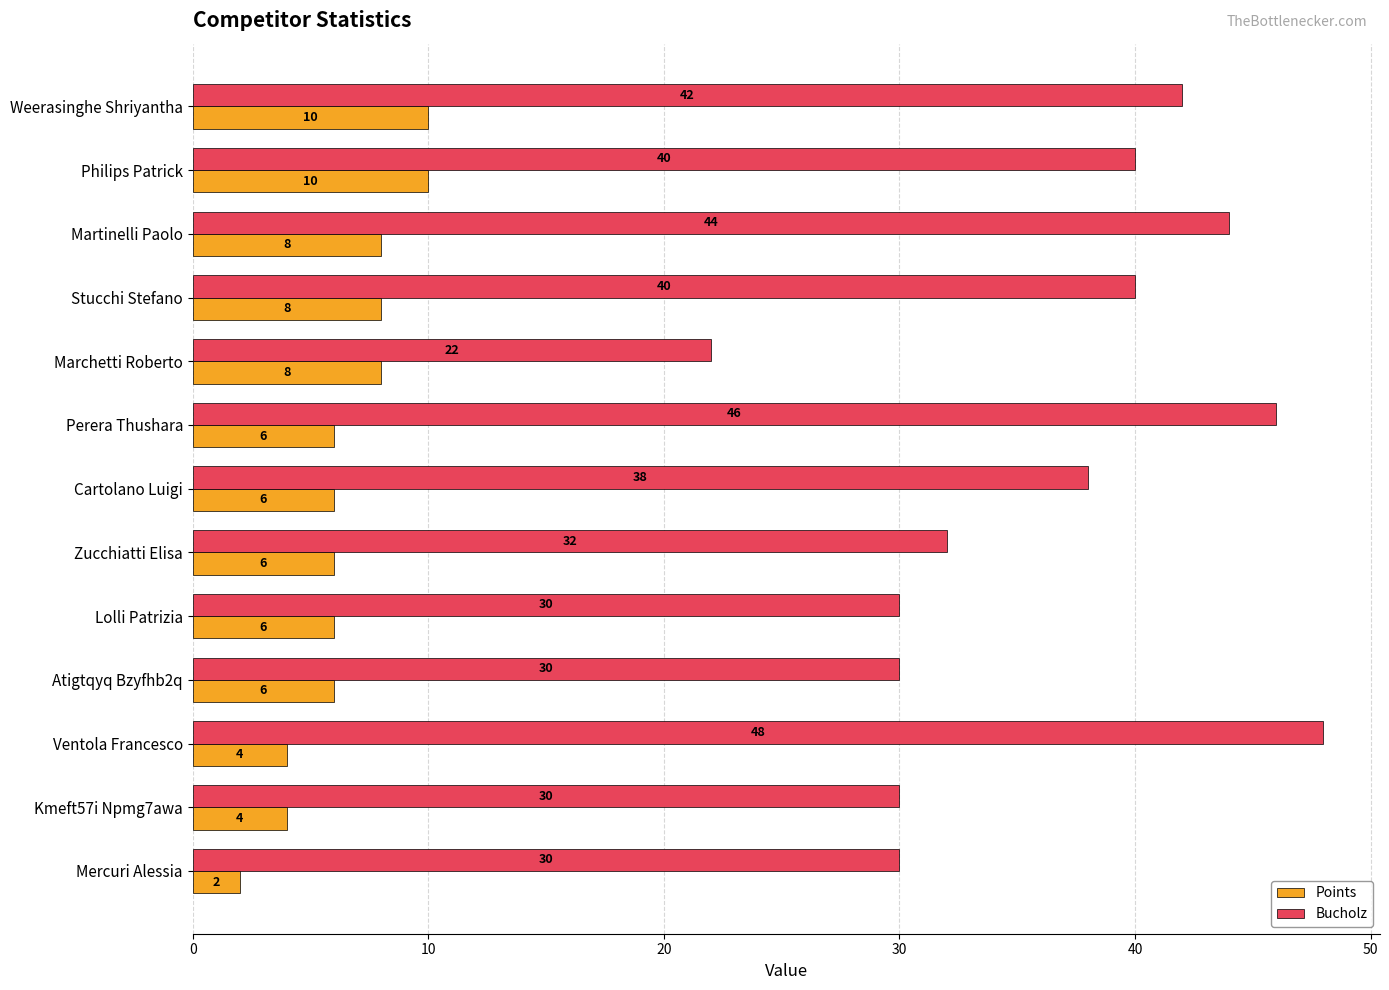

At how many categories does at least one series exceed 7?

13